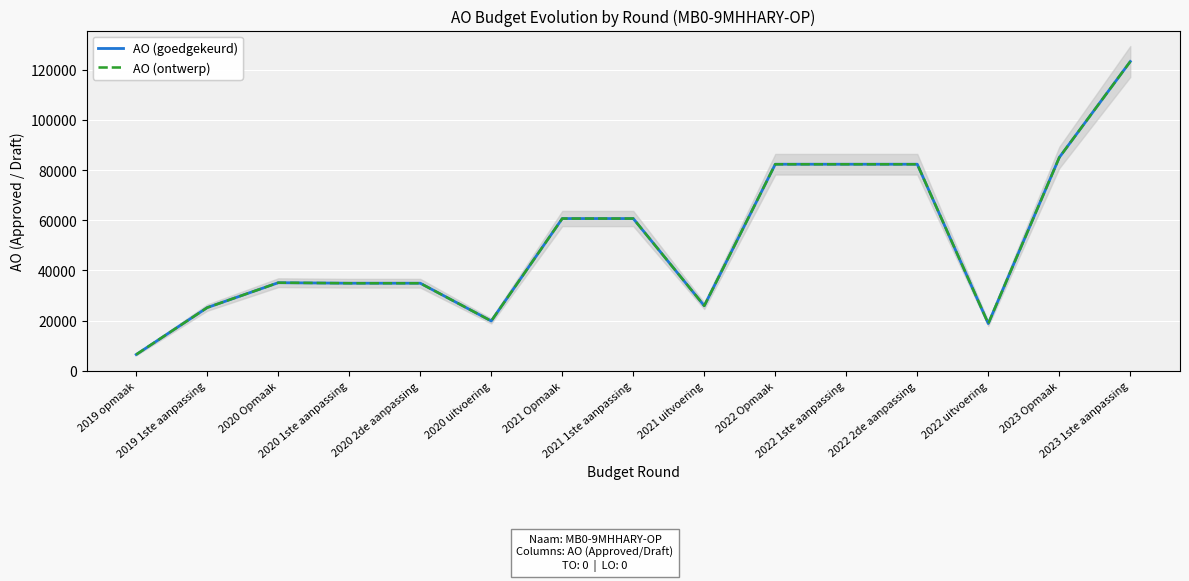

What is the average value of the AO (goedgekeurd) series?

51855